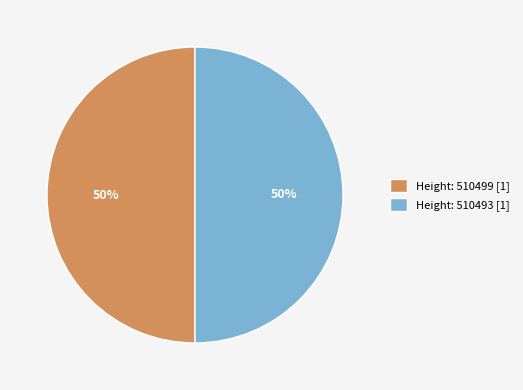

The Height: 510493 slice represents 57% of the pie. True or false?

False